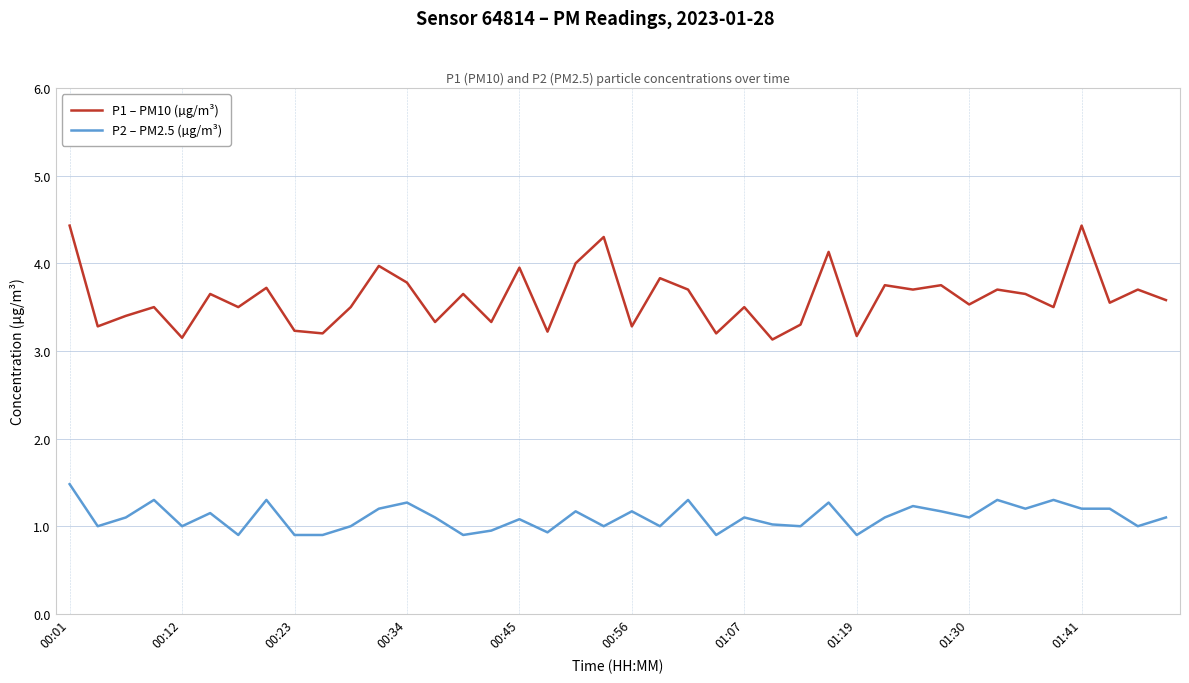

List the series in order of their peak value, lowest first.

P2 – PM2.5 (µg/m³), P1 – PM10 (µg/m³)